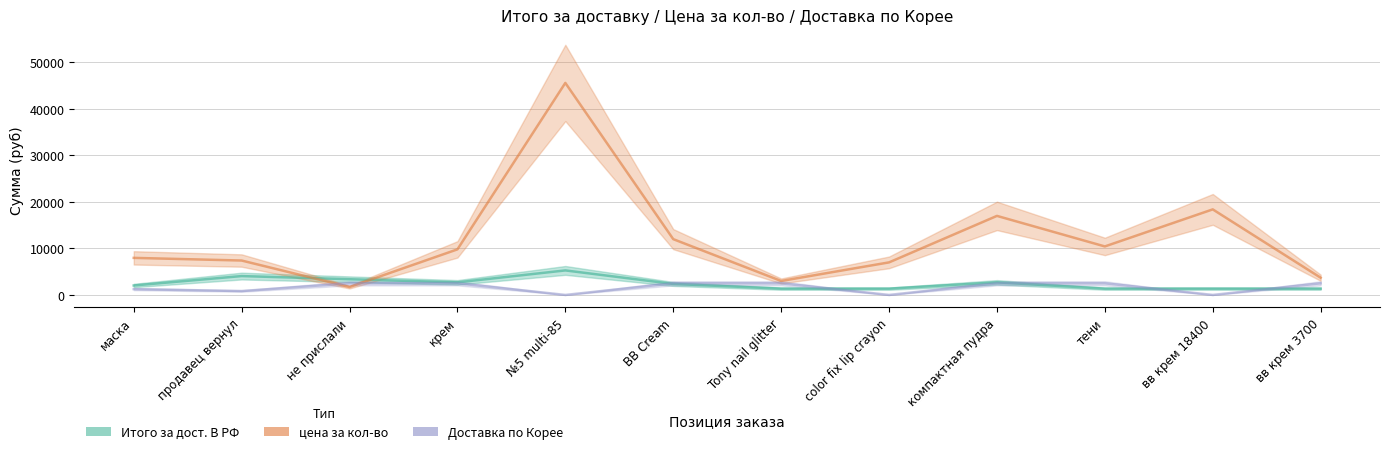

What is the label of the 1st point from the left?

маска